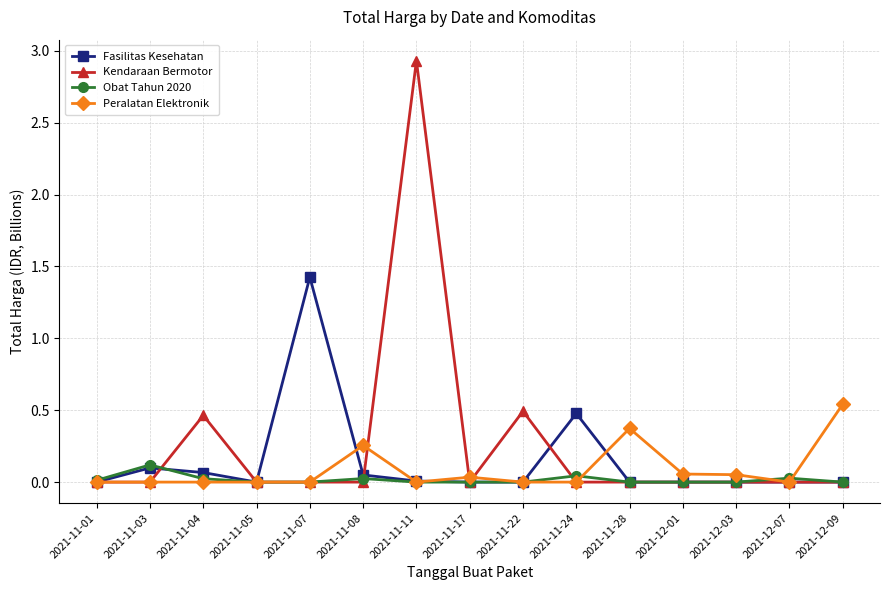

The Obat Tahun 2020 series shows 0.0 at 2021-11-04. True or false?

True